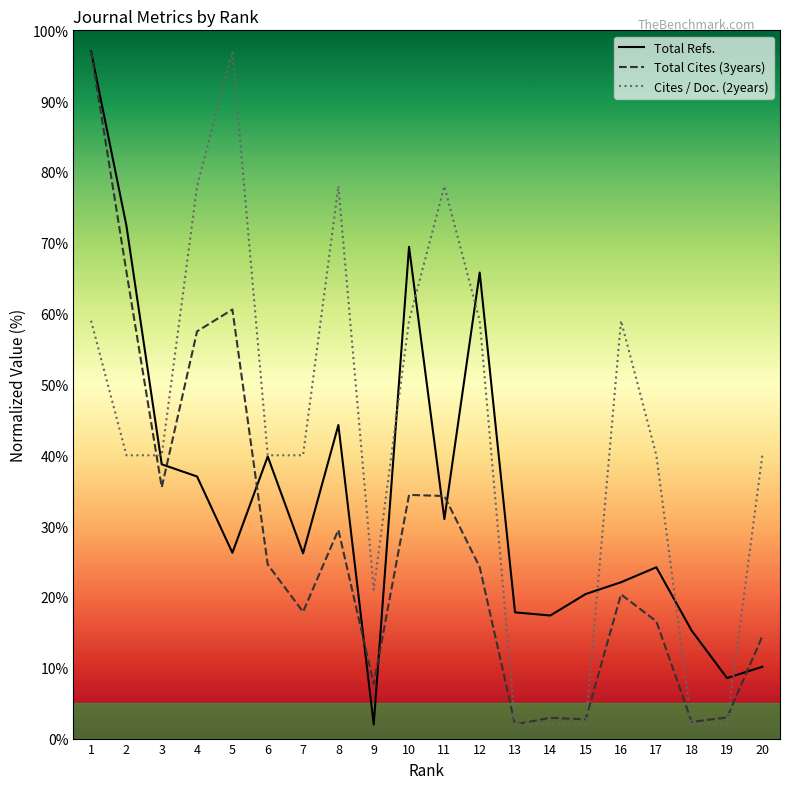

At which category does the chart reach its minimum across all series?

9